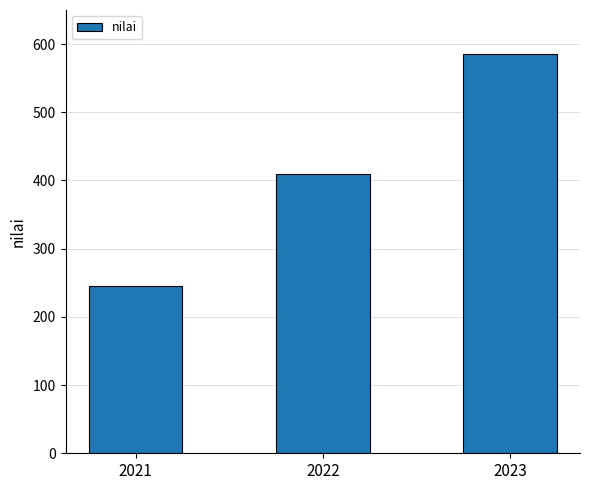

How many data points does each series have?

3